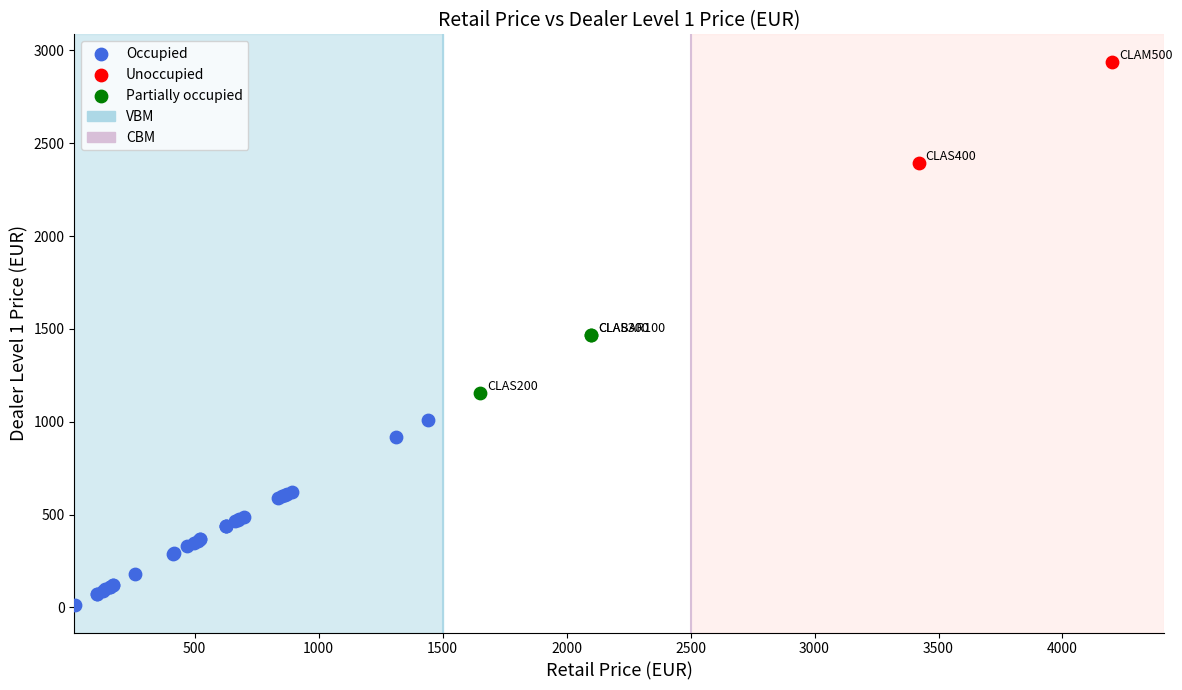

Which series contains the highest Y value?

Unoccupied